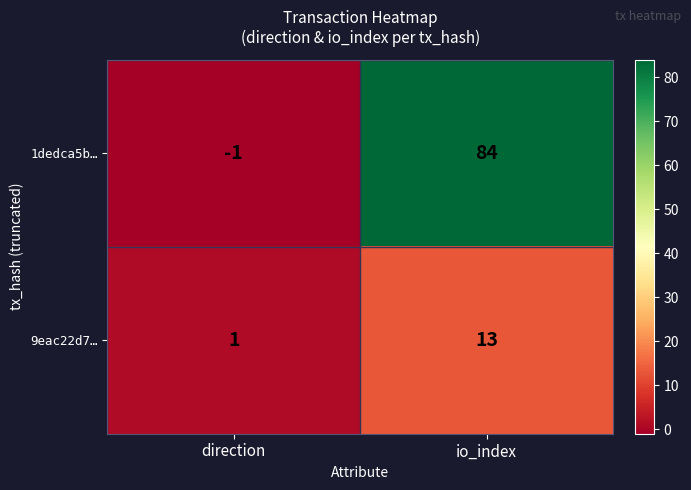

Reading right to left, transcribe all the data shown in this chart.

1dedca5b…: io_index=84	direction=-1
9eac22d7…: io_index=13	direction=1